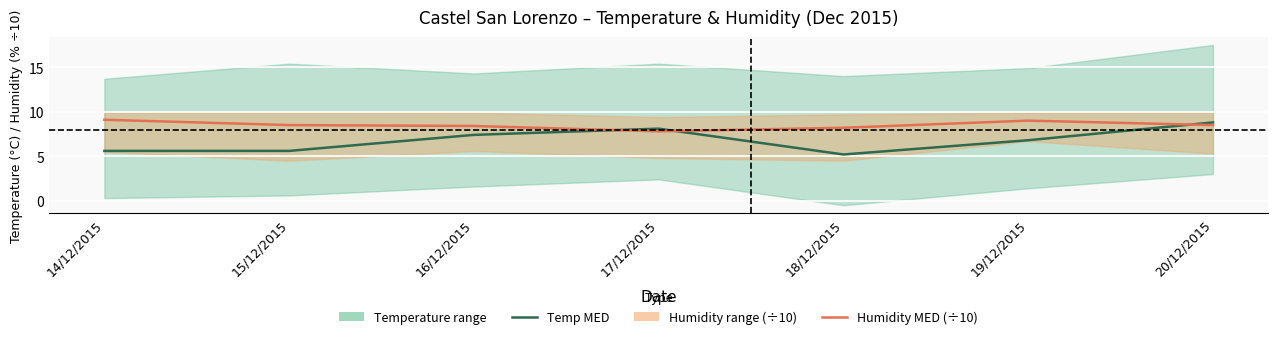

Rank the series by their average value, from highest to lowest.

Humidity MED (÷10), Temperature MED